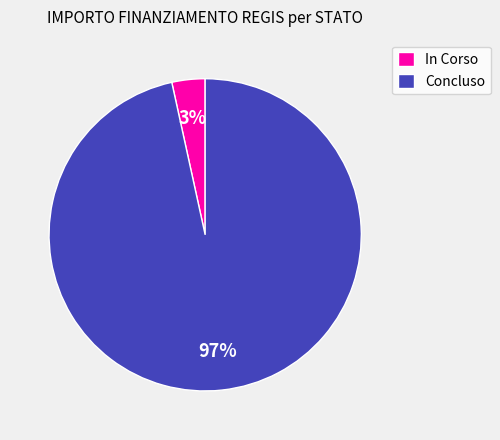

What is the smallest slice in the pie chart?

In Corso